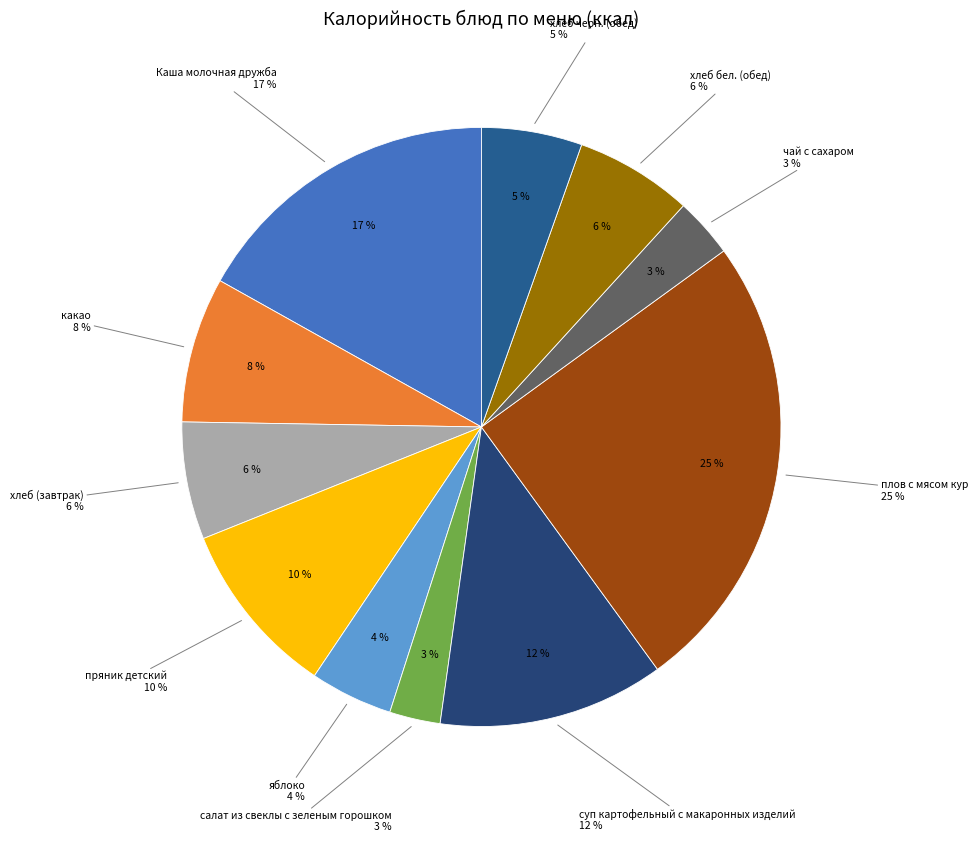

Is it true that плов с мясом кур is 25% of the pie?

True